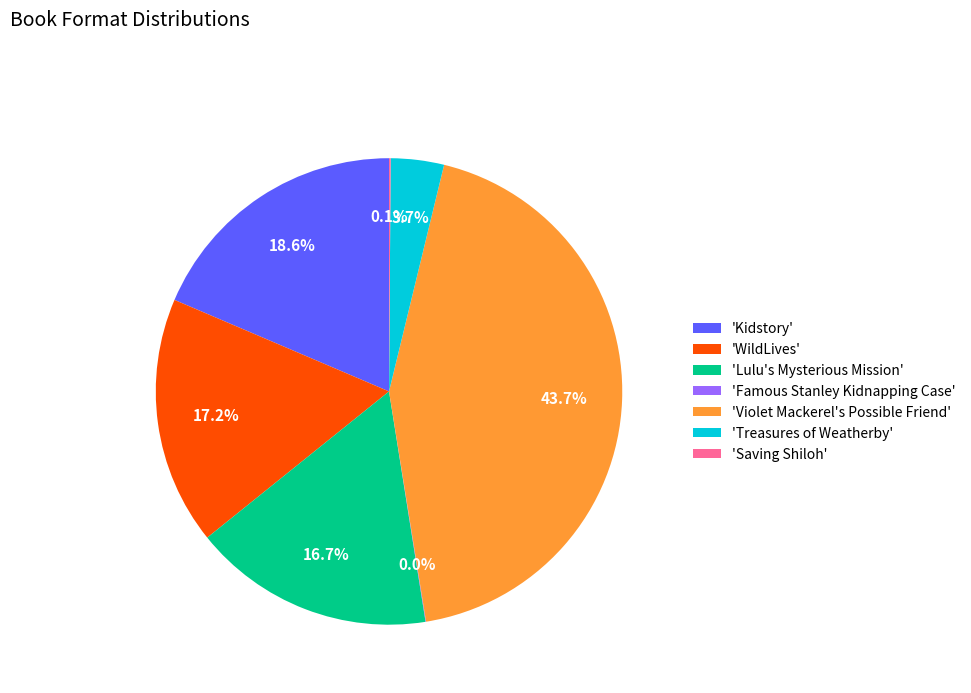

What is the ratio of the value at 'Lulu's Mysterious Mission' to the value at 'Treasures of Weatherby'?

4.5